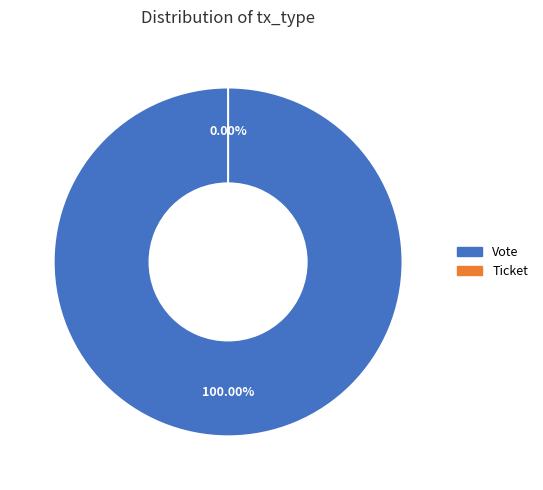

How many segments does this pie chart have?

2